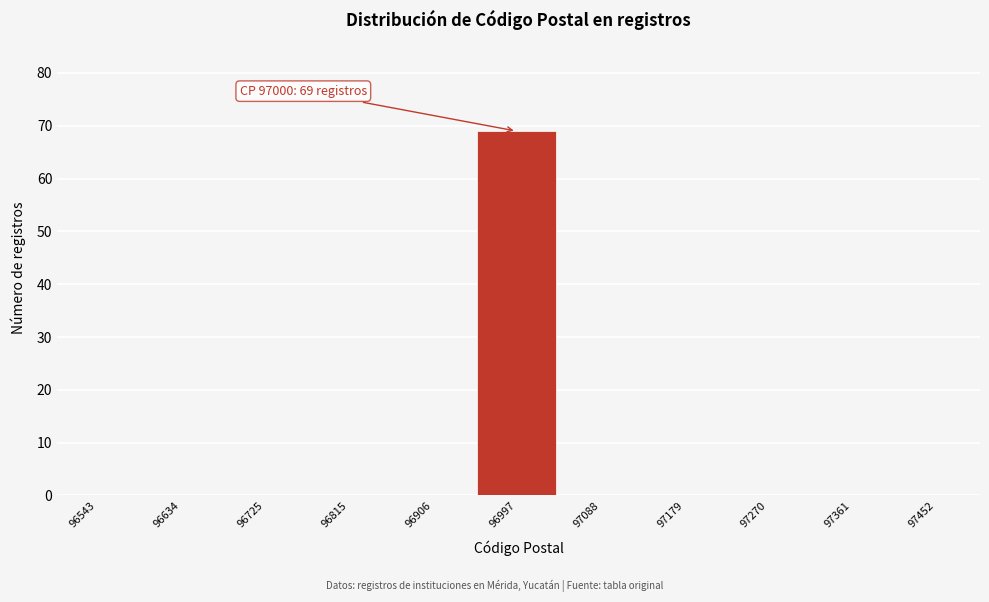

Over which range of the x-axis is the bar tallest?

96950 to 97050